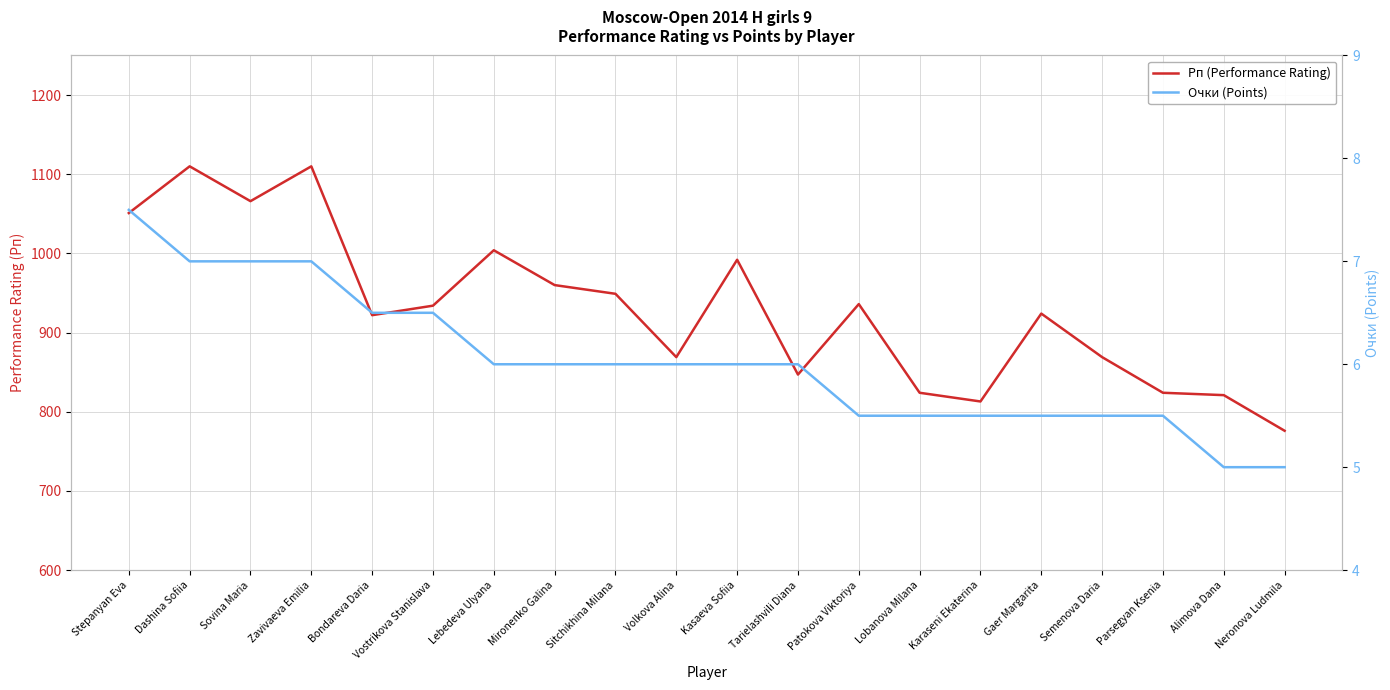

At which label is Рп (Performance Rating) closest to 943?

Sitchikhina Milana